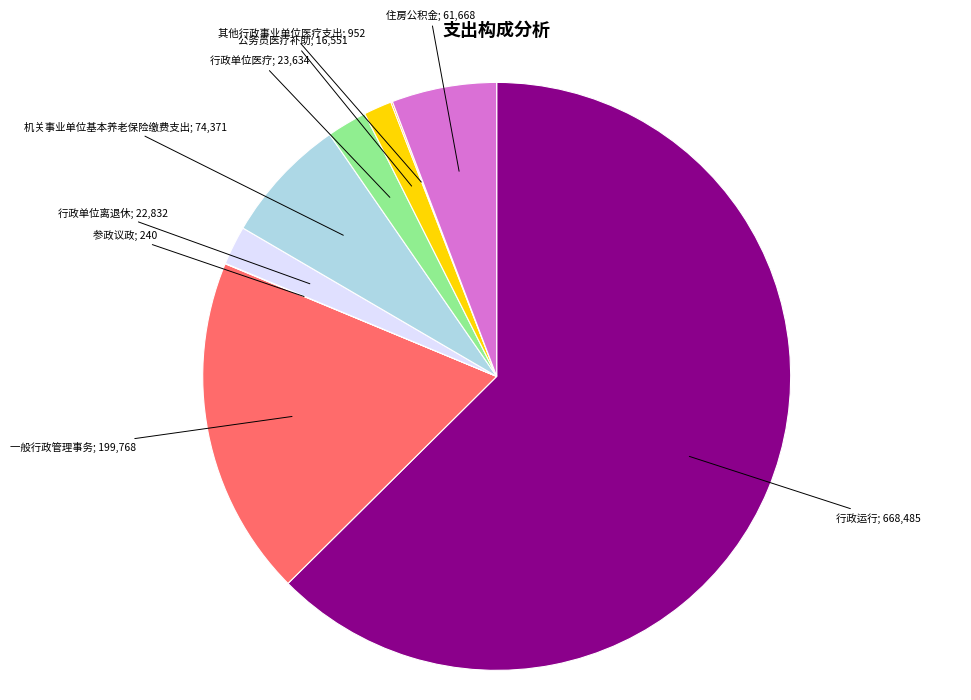

Does any single category account for the majority?

Yes